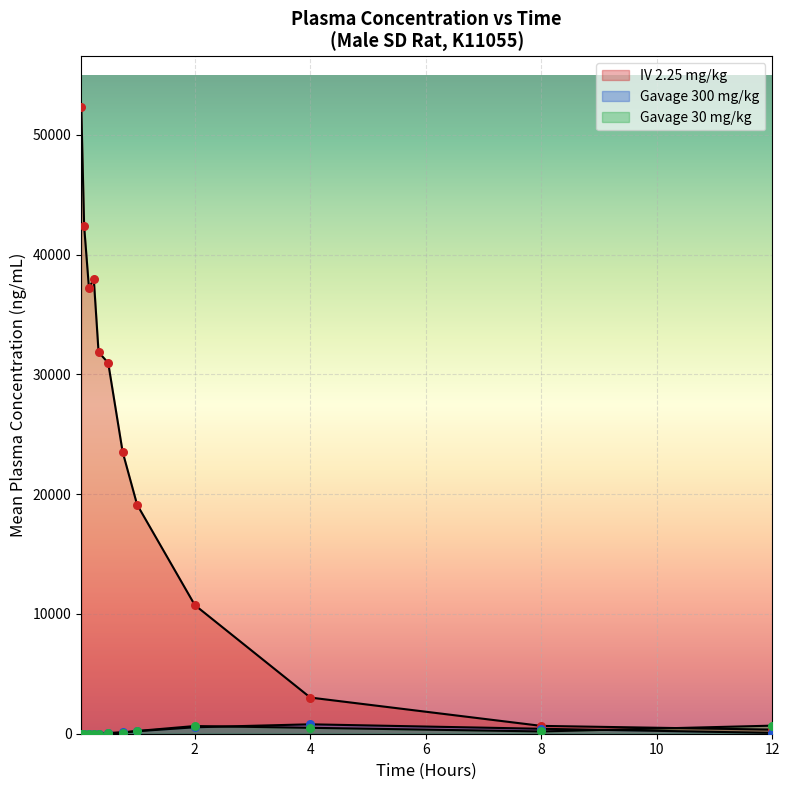

Which series reaches the maximum Y coordinate?

IV 2.25 mg/kg